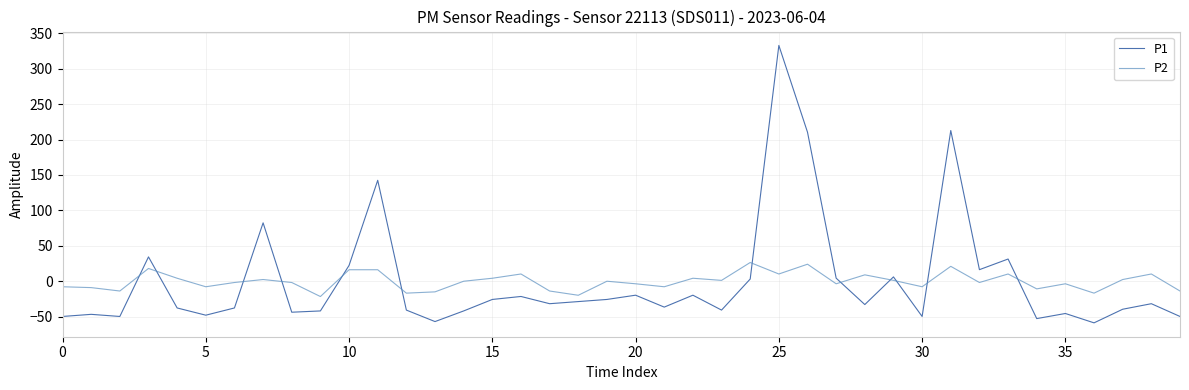

Is this an area chart (filled region under the line)?

No